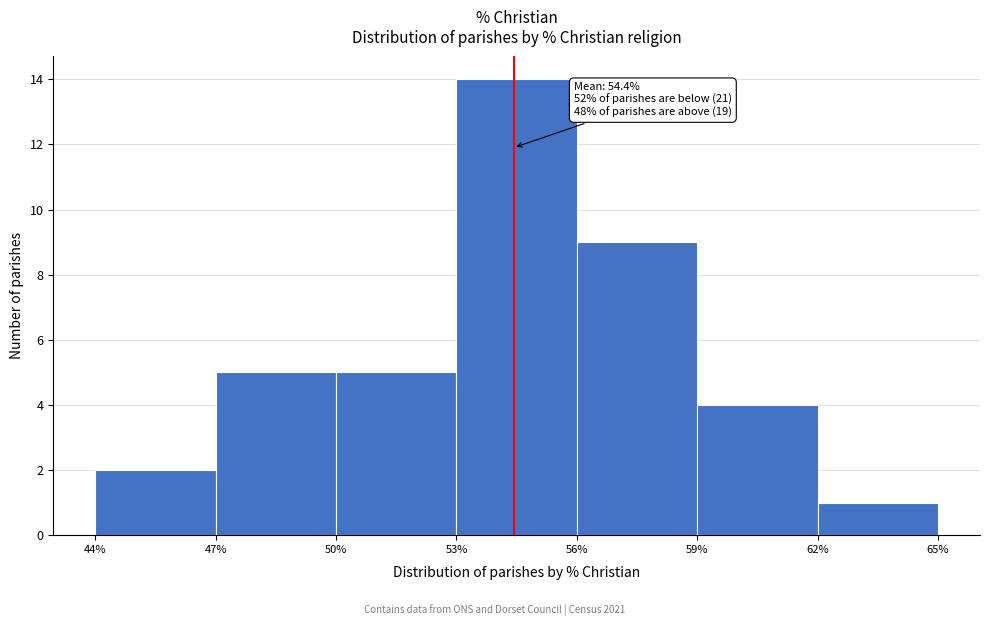

Over which range of the x-axis is the bar tallest?

53% to 56%